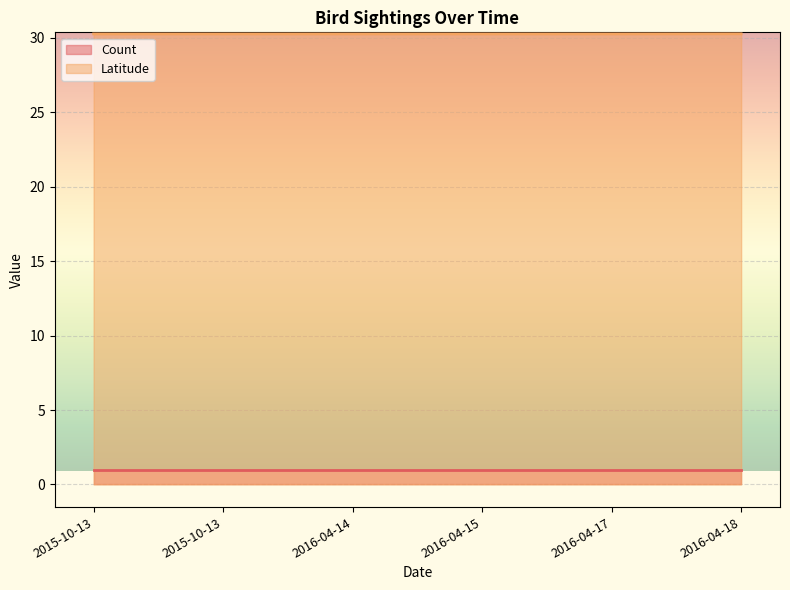

How many lines are shown in the chart?

2